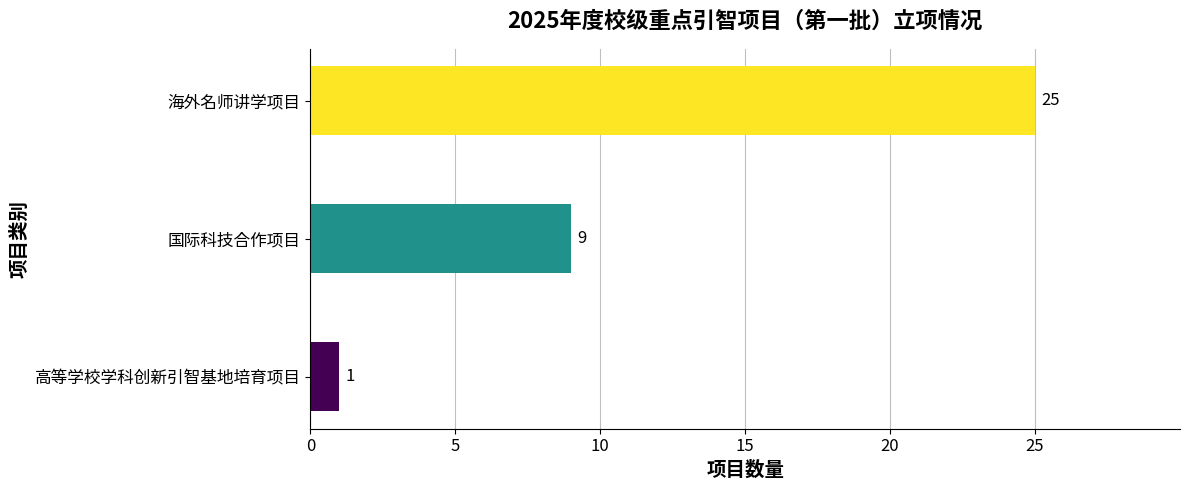

Reading left to right, transcribe all the data shown in this chart.

高等学校学科创新引智基地培育项目=1	国际科技合作项目=9	海外名师讲学项目=25